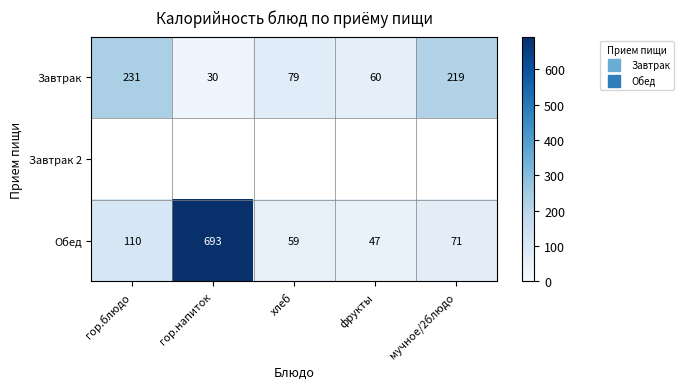

Count the number of categories in the chart.

5